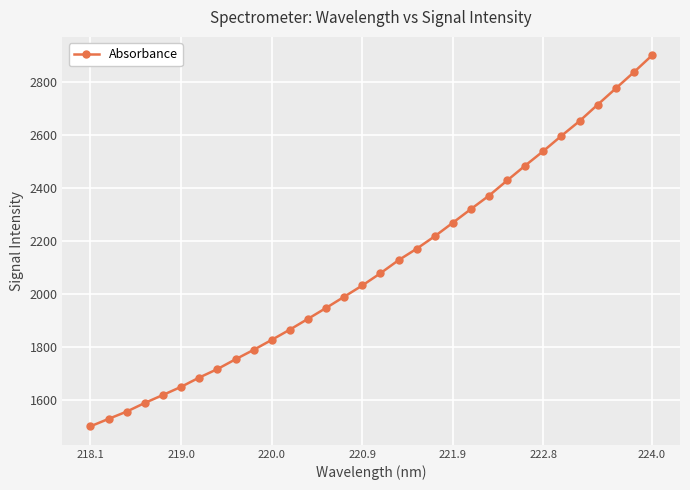

Does the chart display data point markers on the line(s)?

Yes